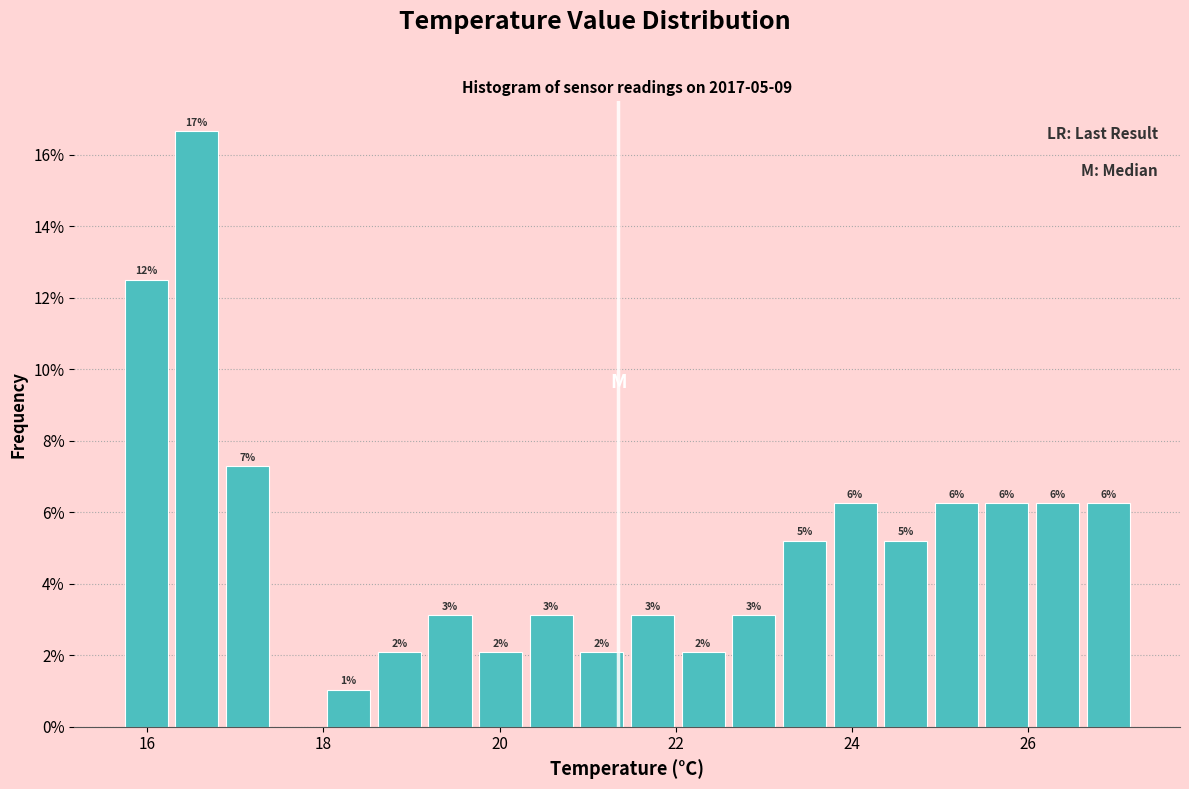

Read against the x-axis, roughly where is the centre of the tallest bar?

16.6